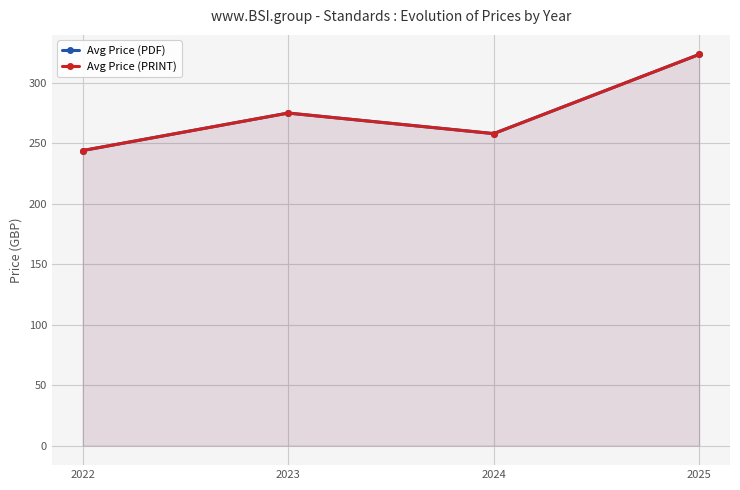

True or false: Avg Price (PDF) and Avg Price (PRINT) cross at least once.

False